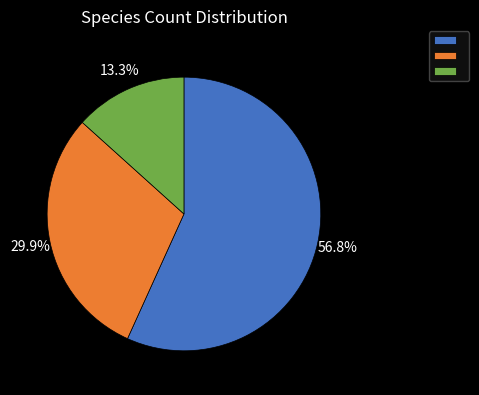

Is there a majority slice in this chart?

Yes